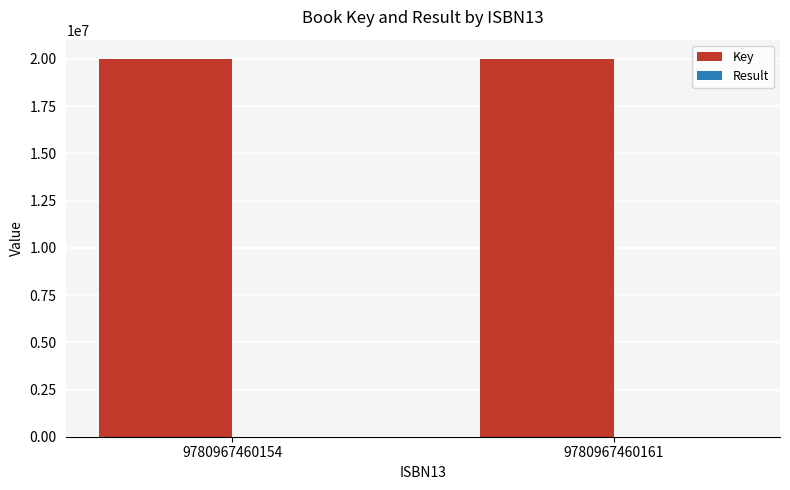

Are the bars horizontal?

No